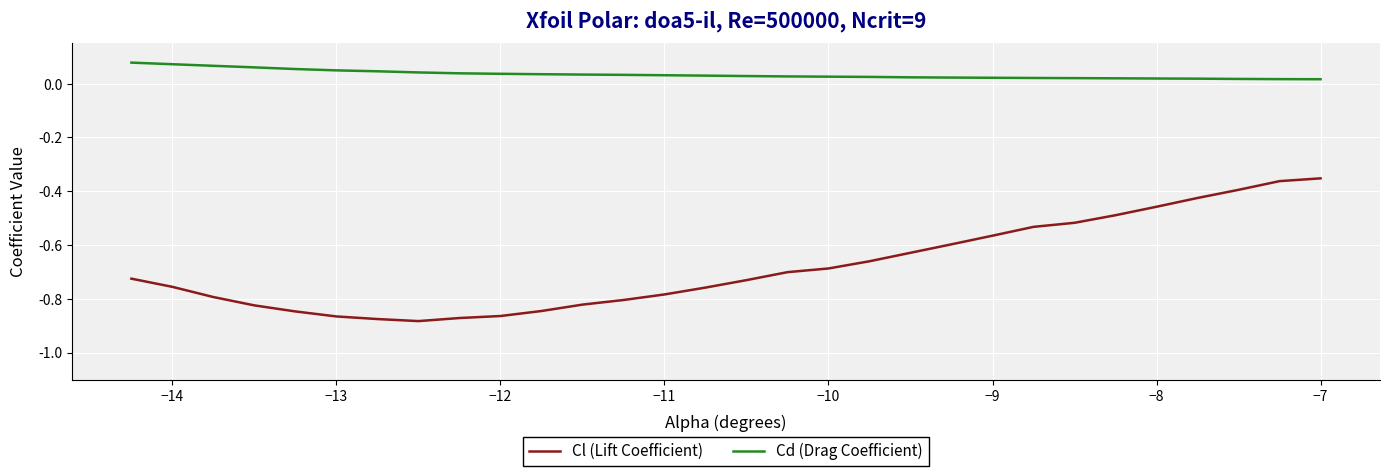

True or false: Cl (Lift Coefficient) and Cd (Drag Coefficient) intersect in this chart.

False